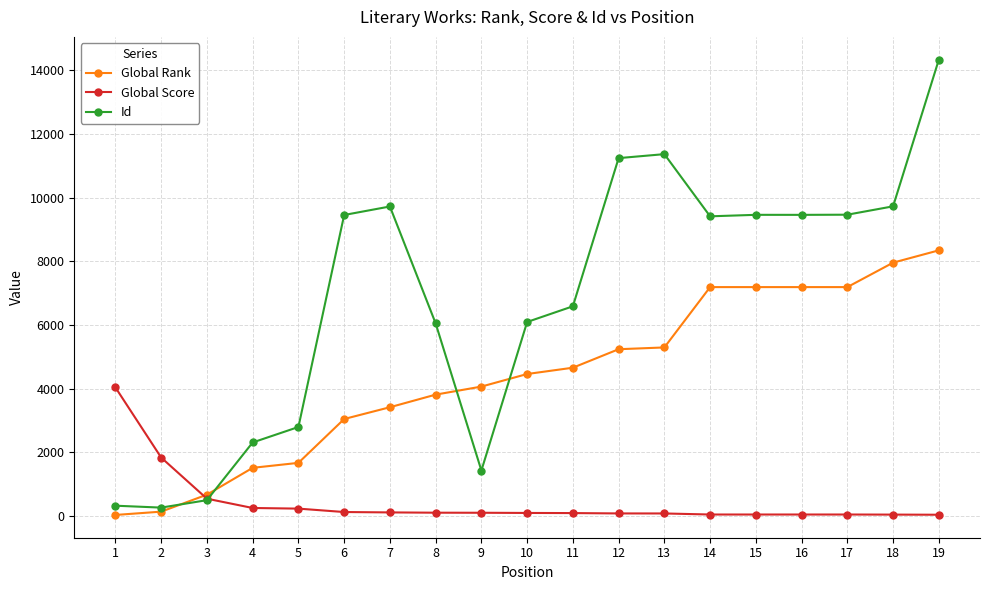

Which category has the highest value in the Global Rank series?

19